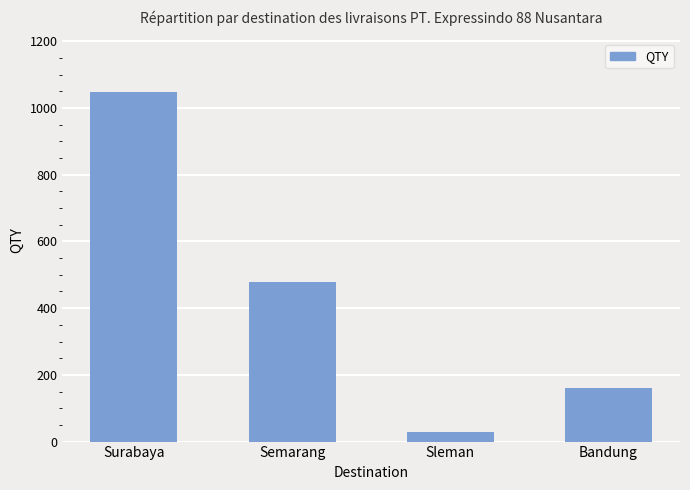

How many bars are there in total?

4